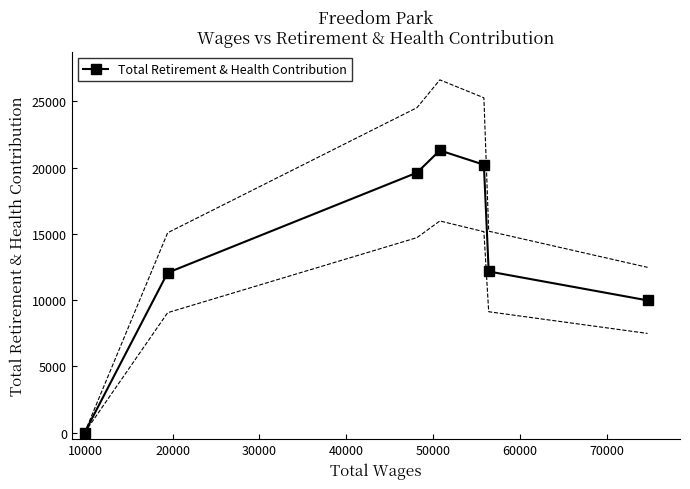

Reading left to right, what are all the values shown in this chart?

0	12061	19612	21291	20210	12157	9974